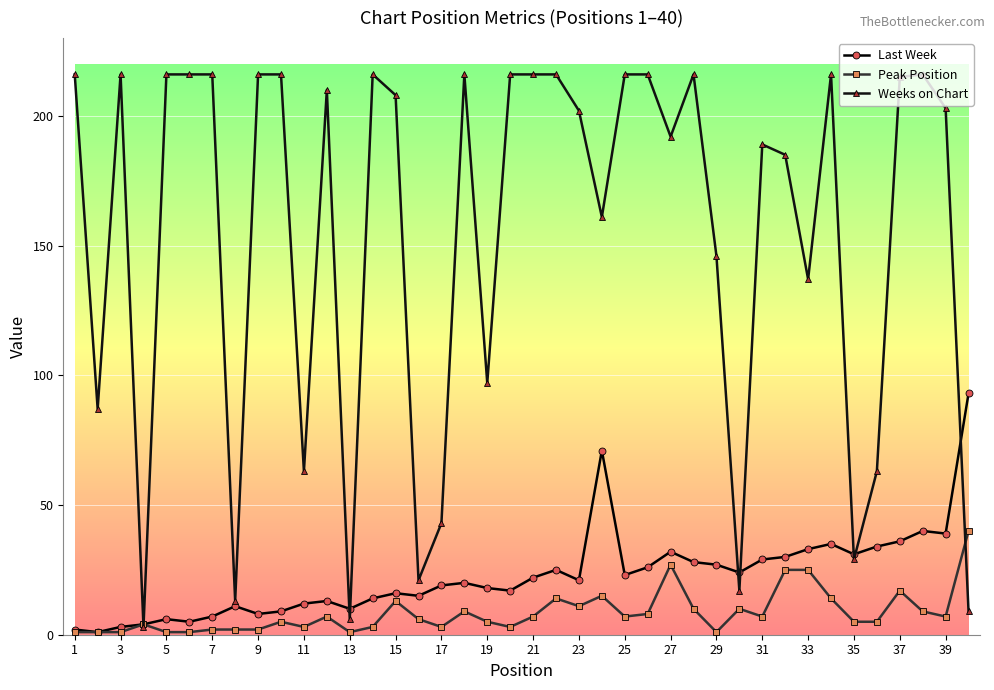

Which series has the widest spread of values?

Weeks on Chart